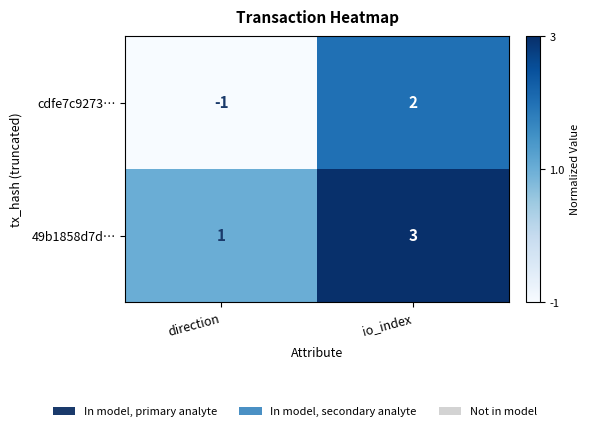

Which series has the widest spread of values?

cdfe7c9273…